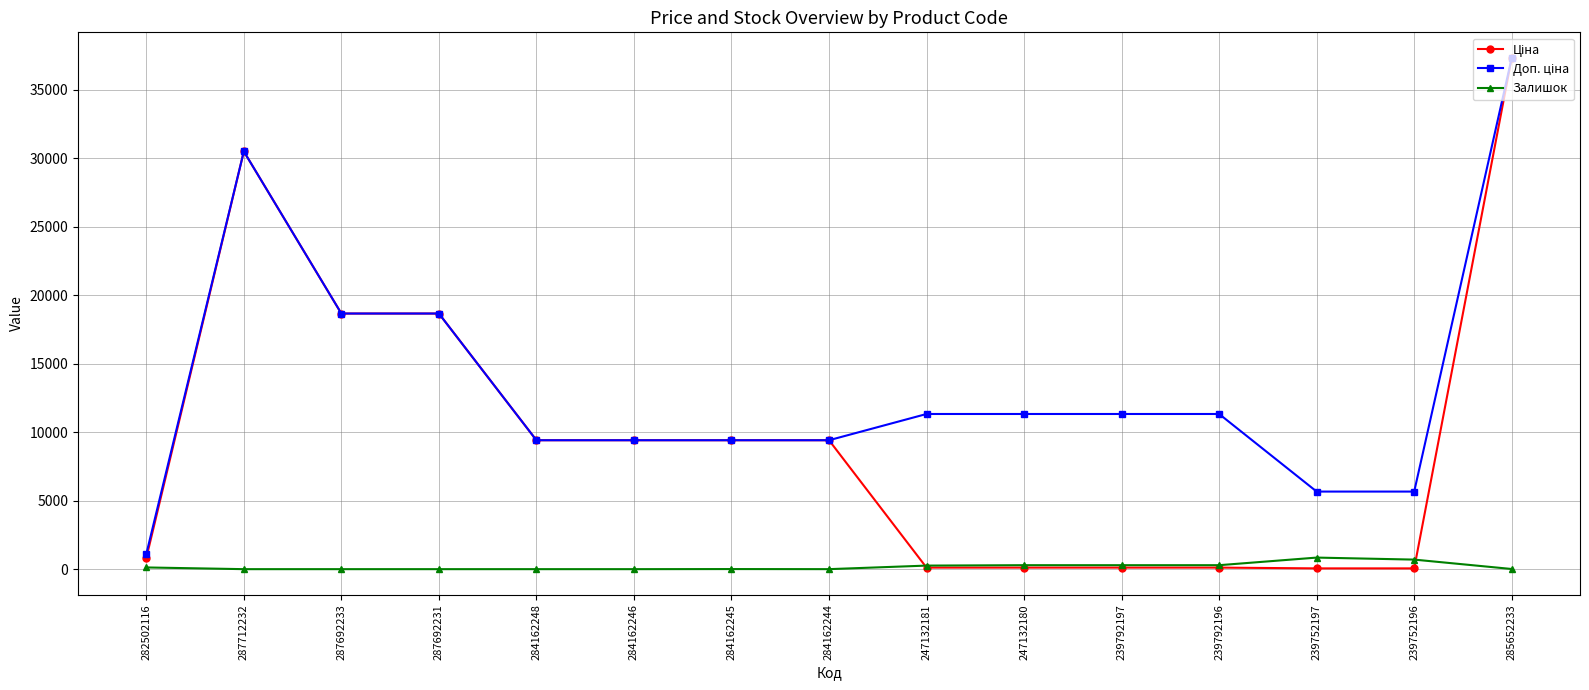

At how many categories does at least one series exceed 14215?

4